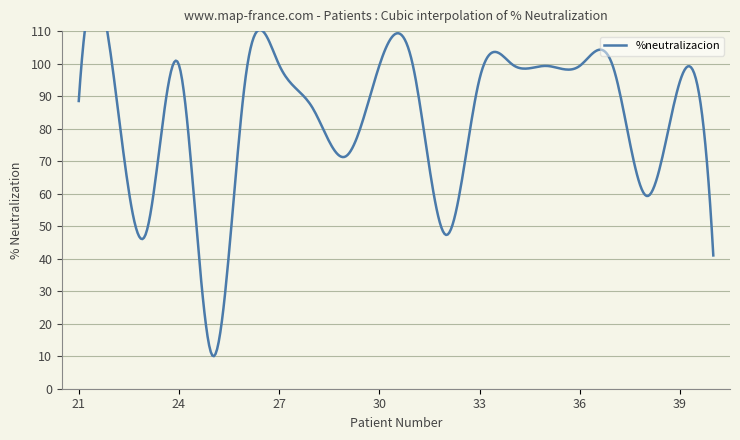

How many points are higher than both their immediate neighbors (excluding endpoints)?

6